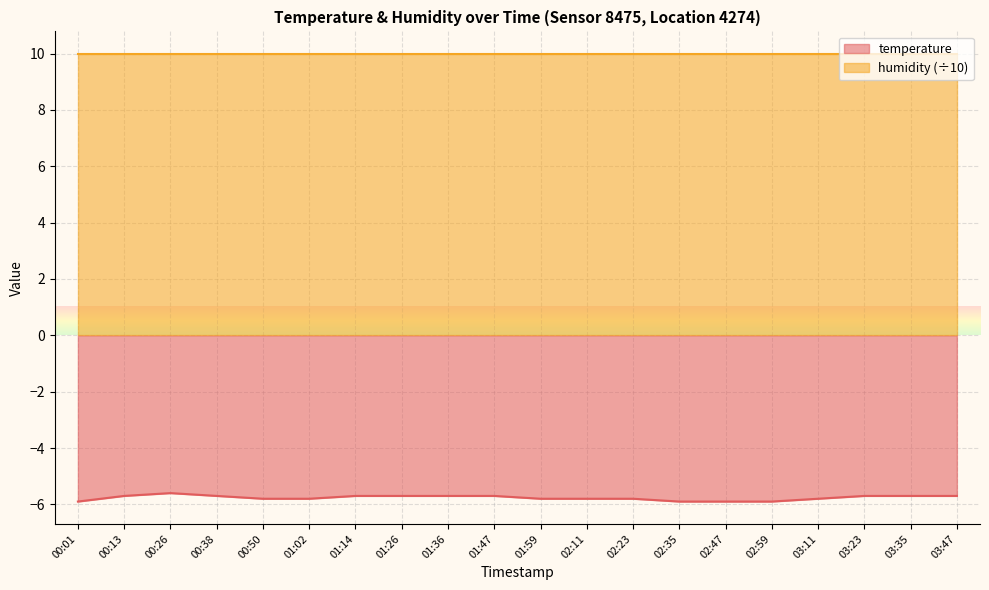

The value at 00:13 is -5.7. True or false?

True